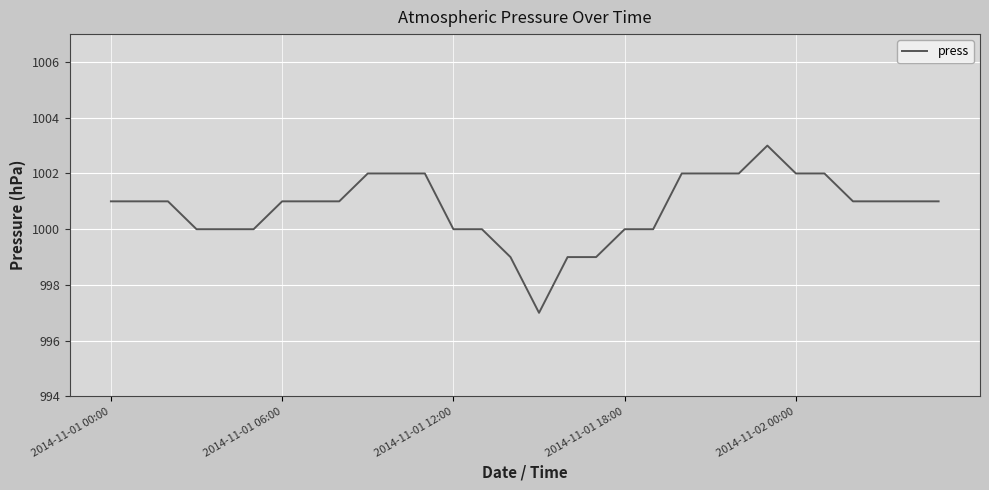

What is the greatest value displayed?

1003